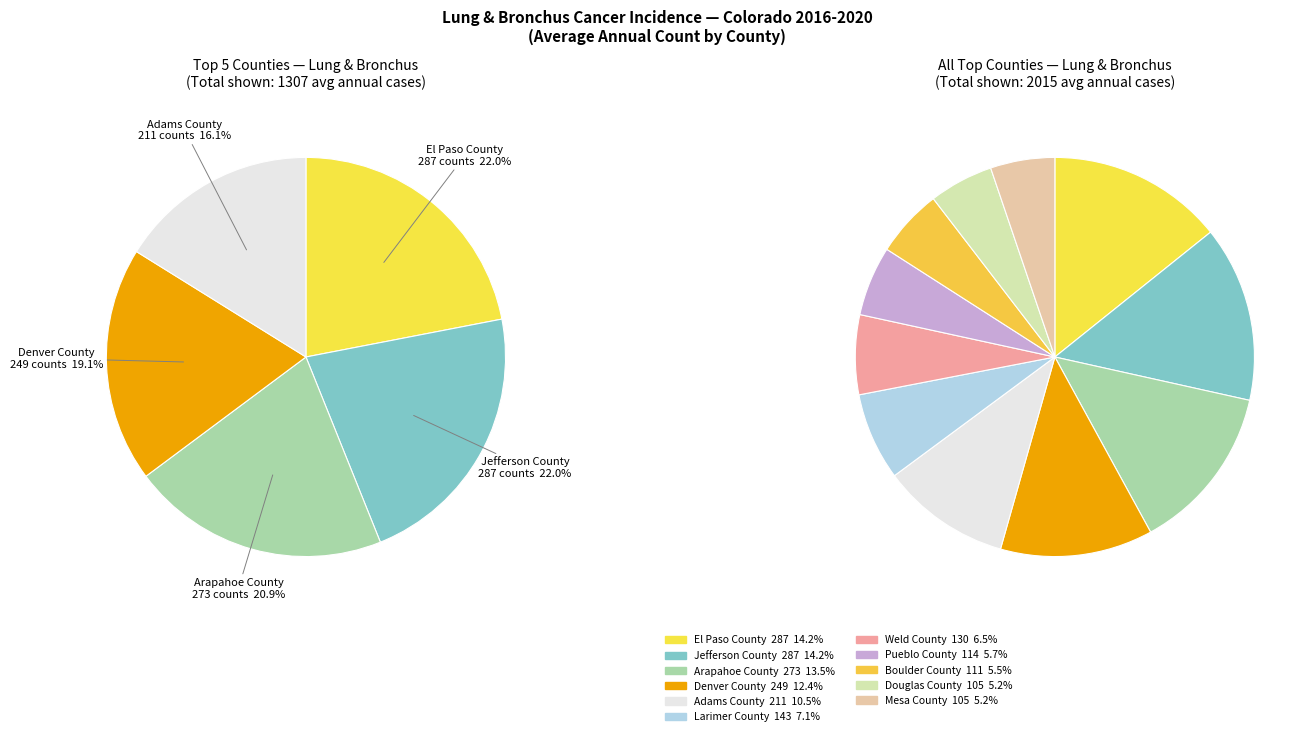

Count the number of slices in the pie.

11